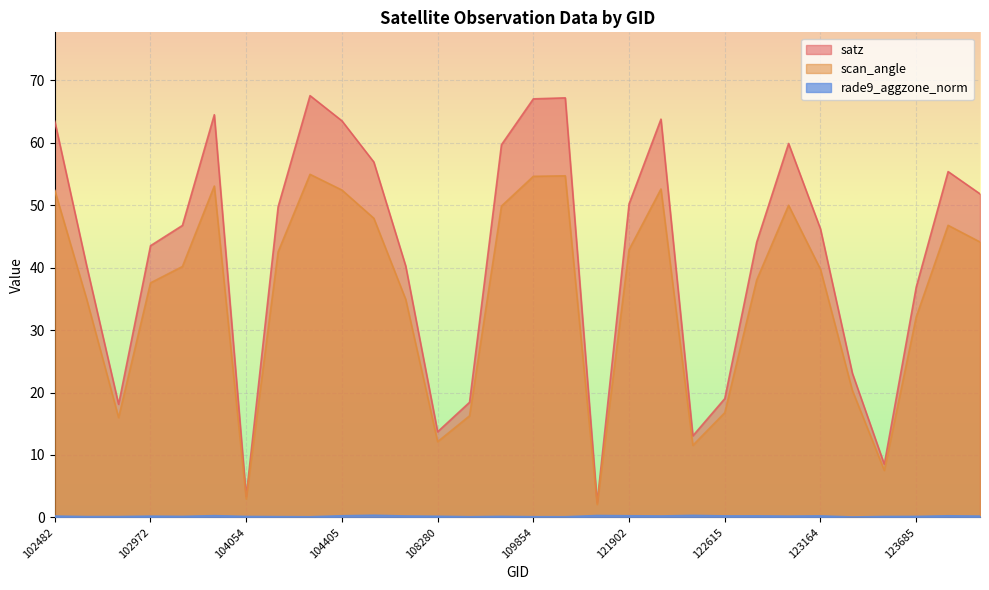

True or false: scan_angle has a value of 42.5 at 104286.

True